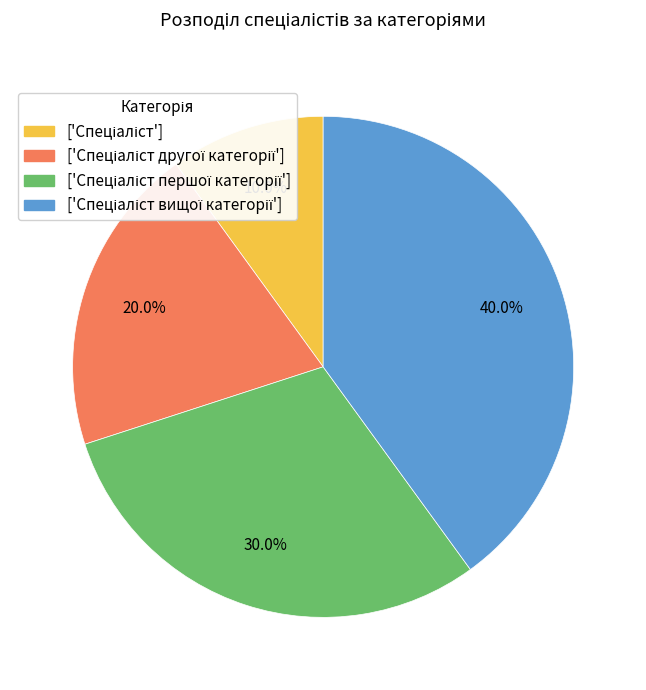

Is there a majority slice in this chart?

No